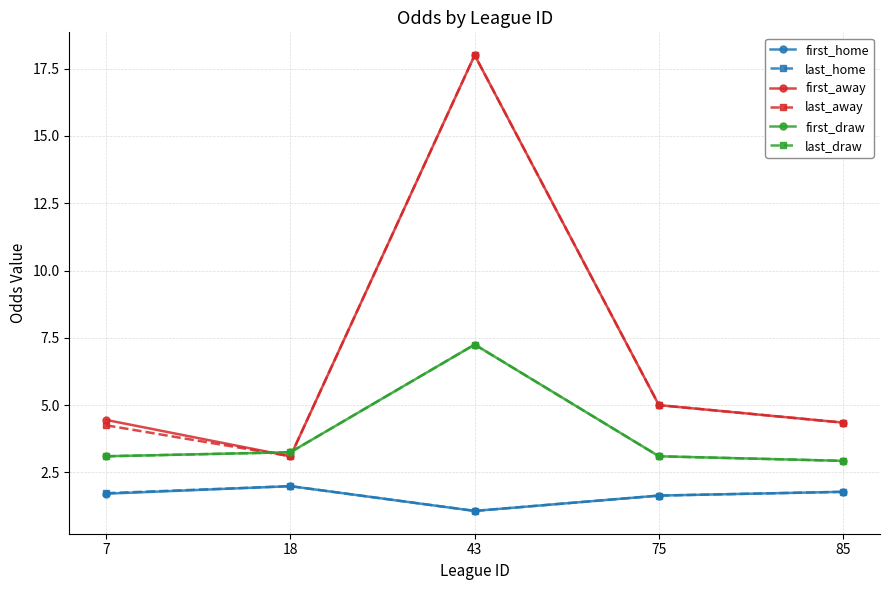

What is the sum of the last_away values at 18 and 85?

7.4